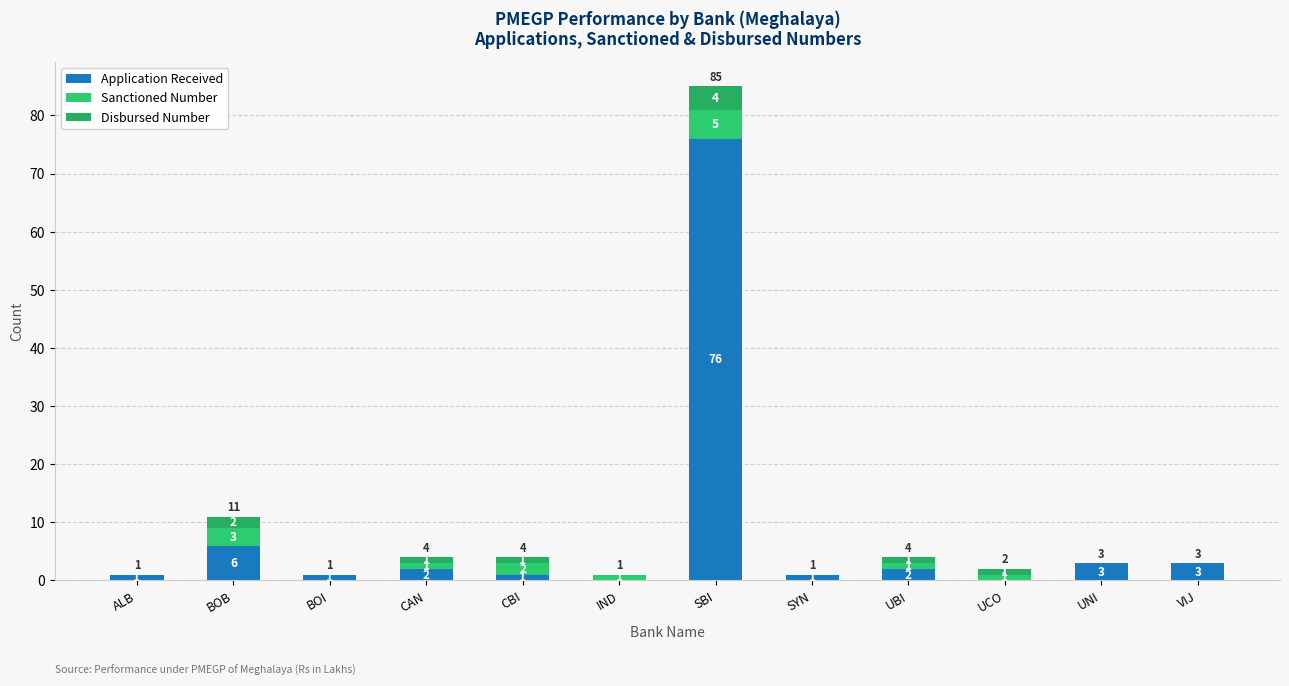

Count the number of categories in the chart.

12